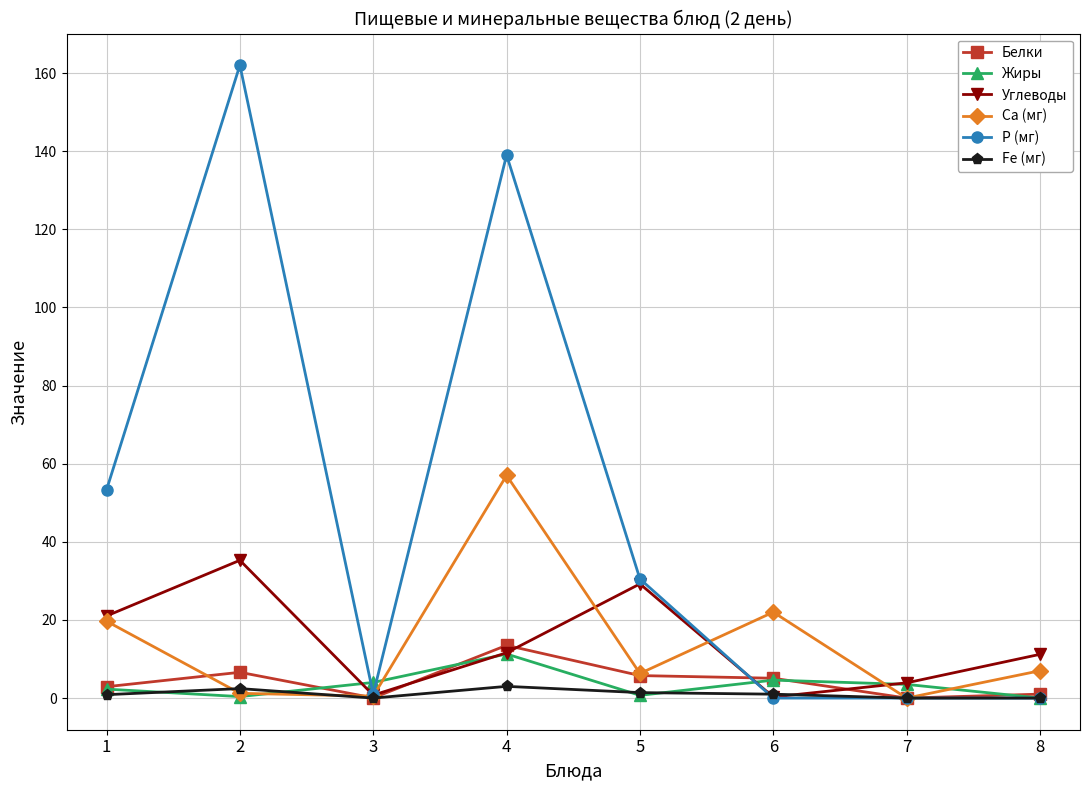

Is it true that Углеводы equals 11.2 at 8?

True